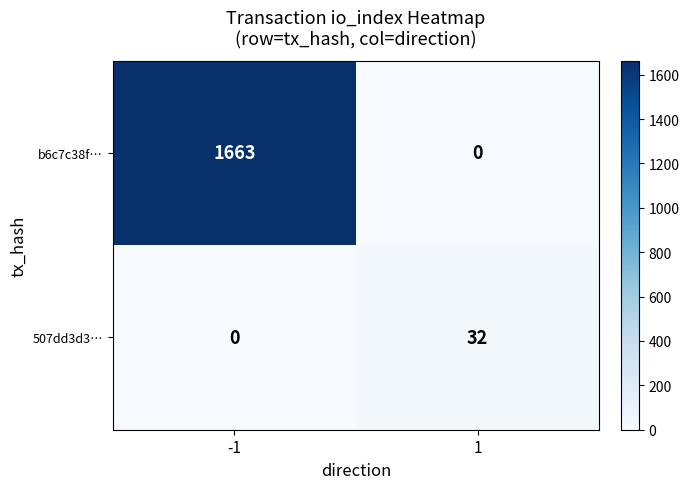

True or false: 507dd3d3… has a value of 32 at 1.

True